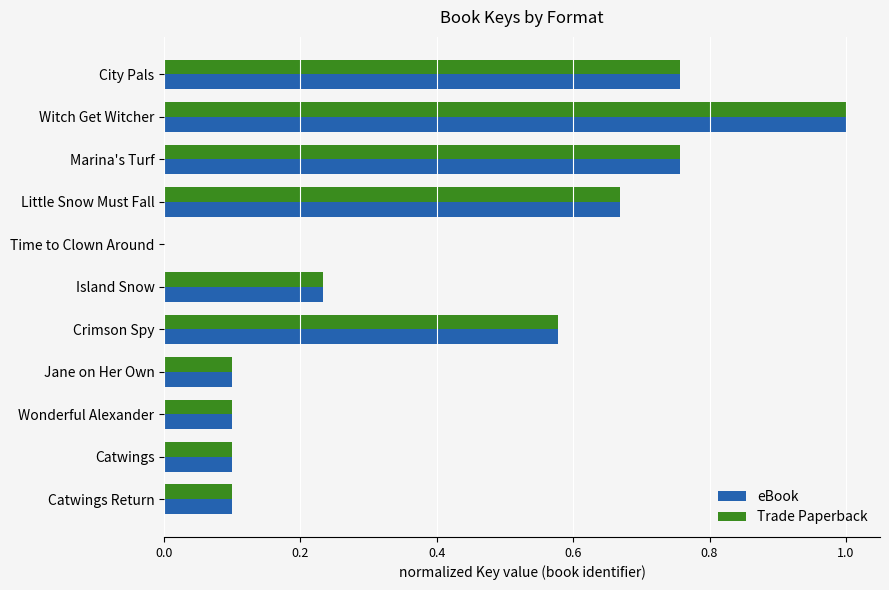

At which category is the sum across all series the highest?

Witch Get Witcher